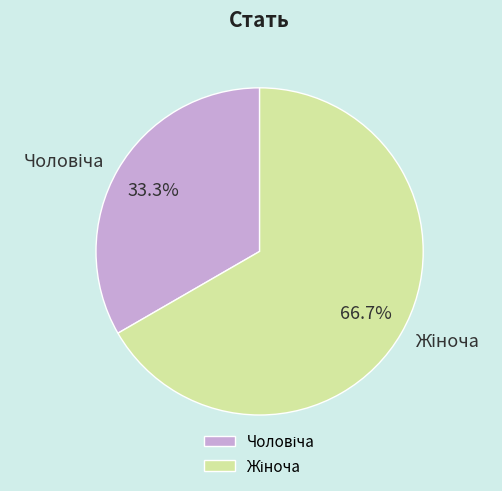

Is there any slice that represents more than half of the pie?

Yes